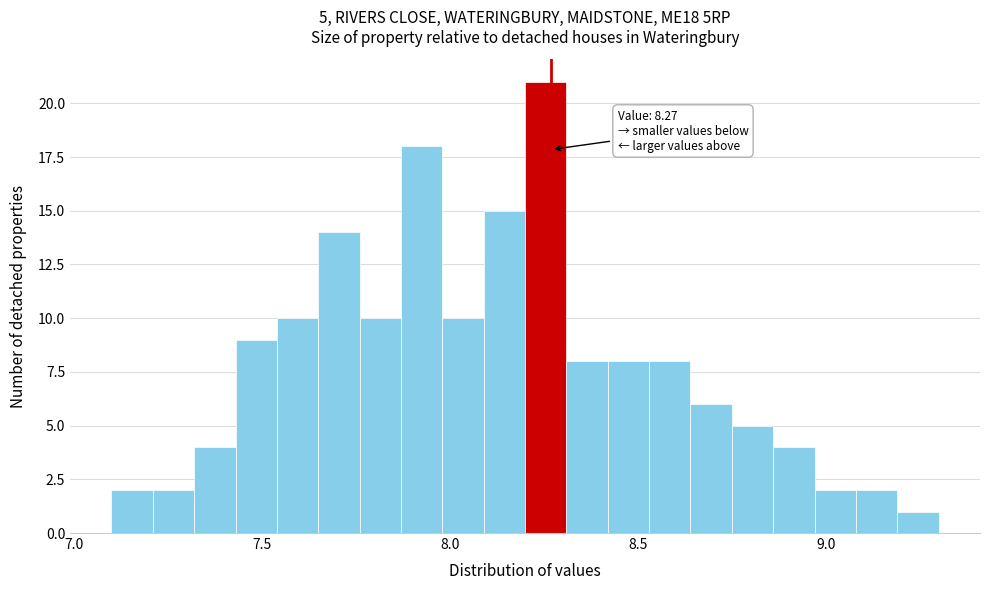

Around what value on the x-axis is the tallest bar? Give the approximate position of its centre, as read against the axis.

8.25